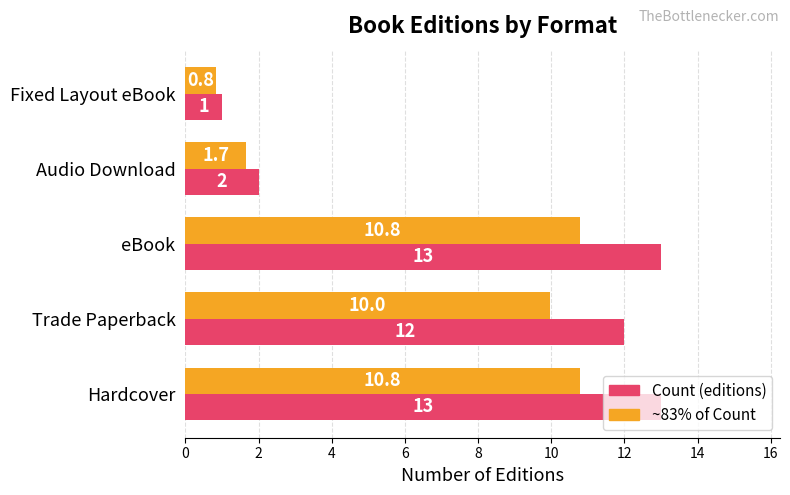

What is the difference between the highest and lowest values at Trade Paperback?

2.0